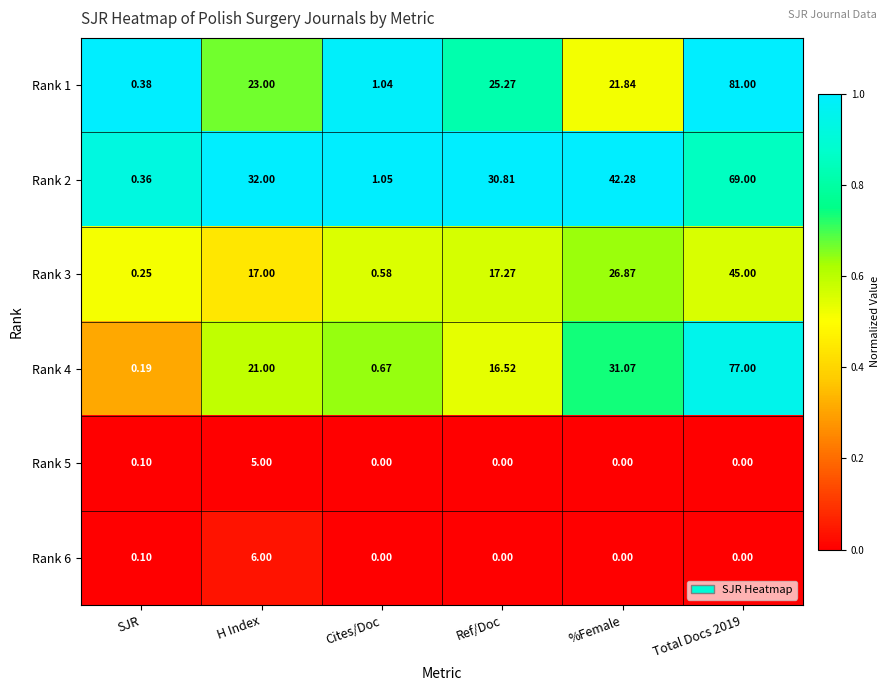

How many distinct data groups are displayed?

6